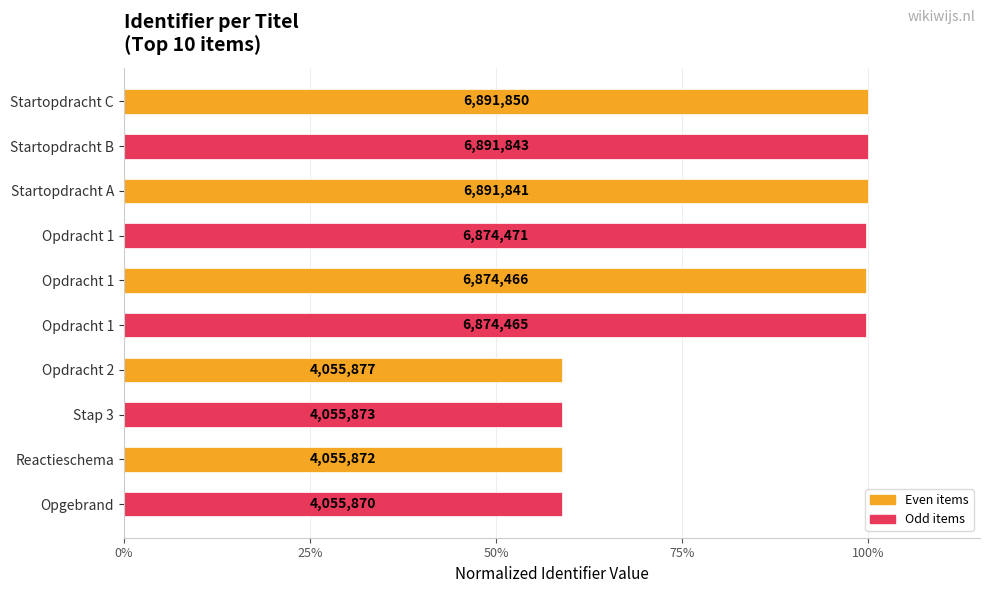

What is the maximum value shown in the chart?

1.0